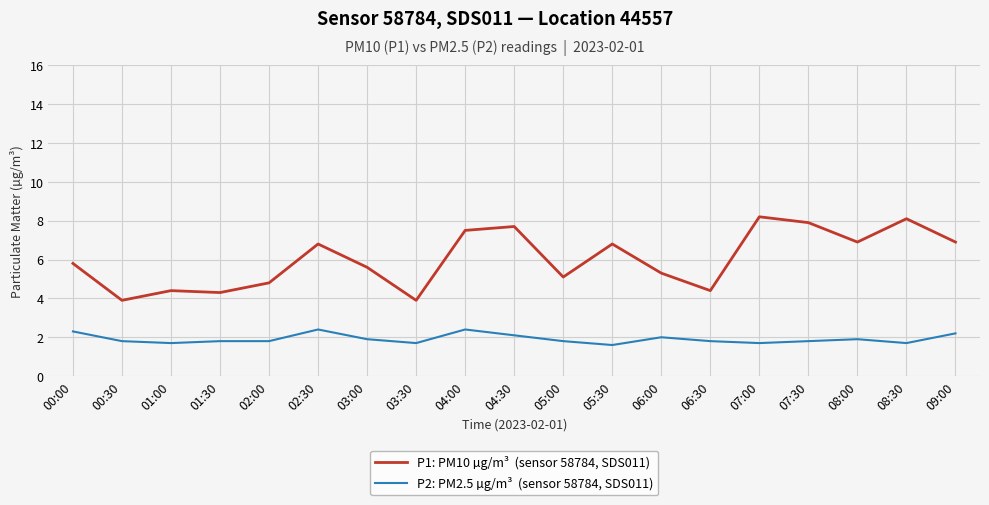

What is the spread (max minus min) of values at 02:00?

3.0